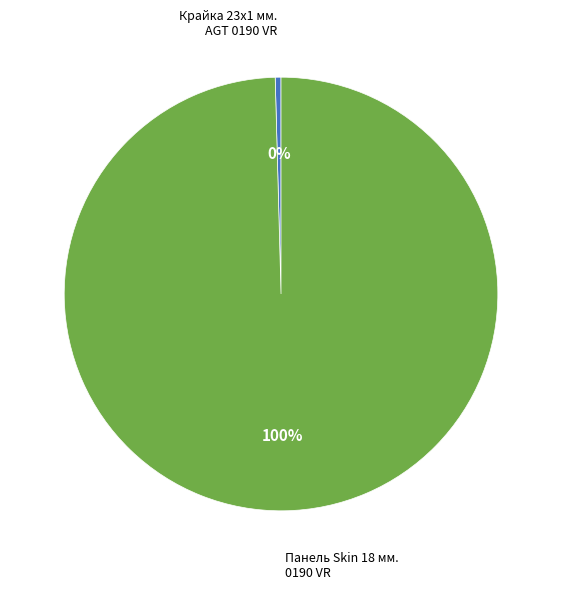

Does any single category account for the majority?

Yes